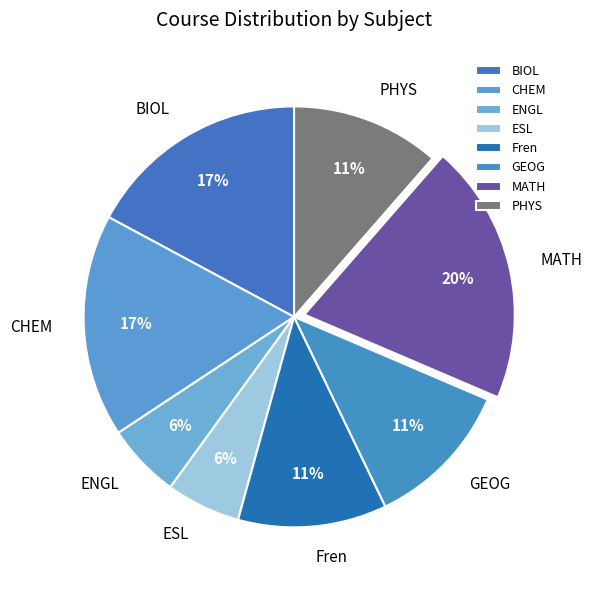

Between Fren and MATH, which is larger?

MATH